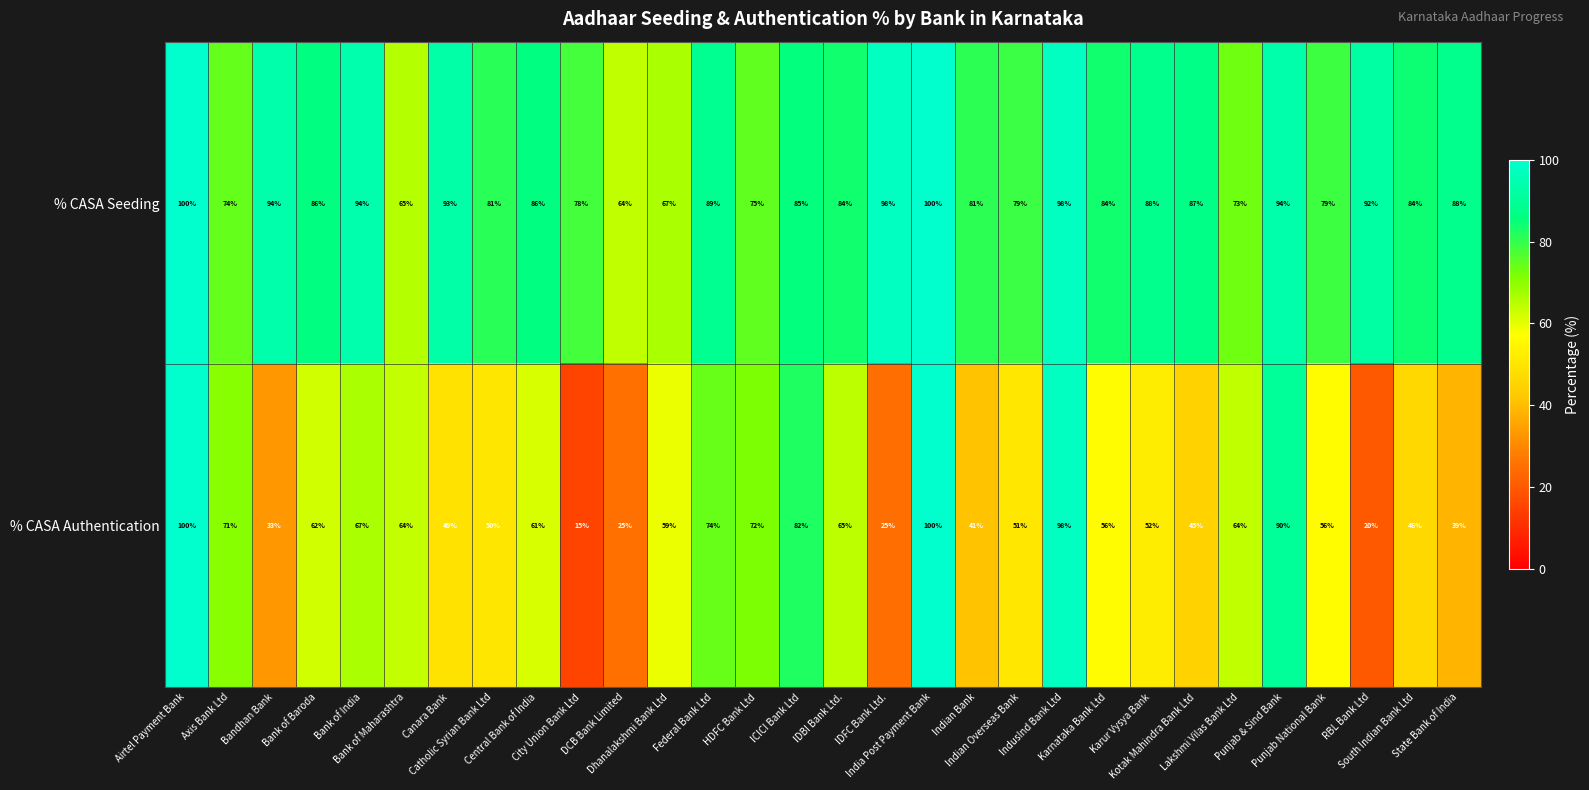

Between City Union Bank Ltd and ICICI Bank Ltd, which series saw the biggest shift?

% CASA Authentication